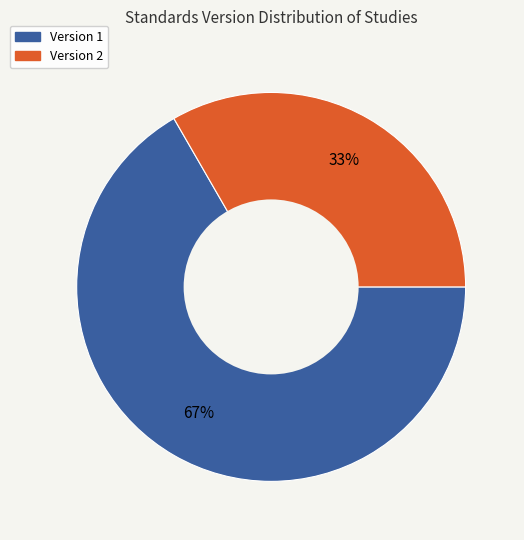

Does any single category account for the majority?

Yes